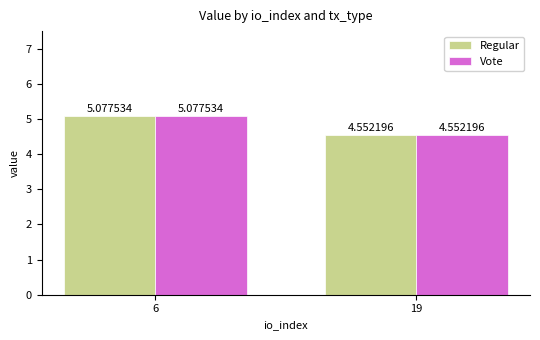

List the labels in order of Regular value, largest first.

6, 19